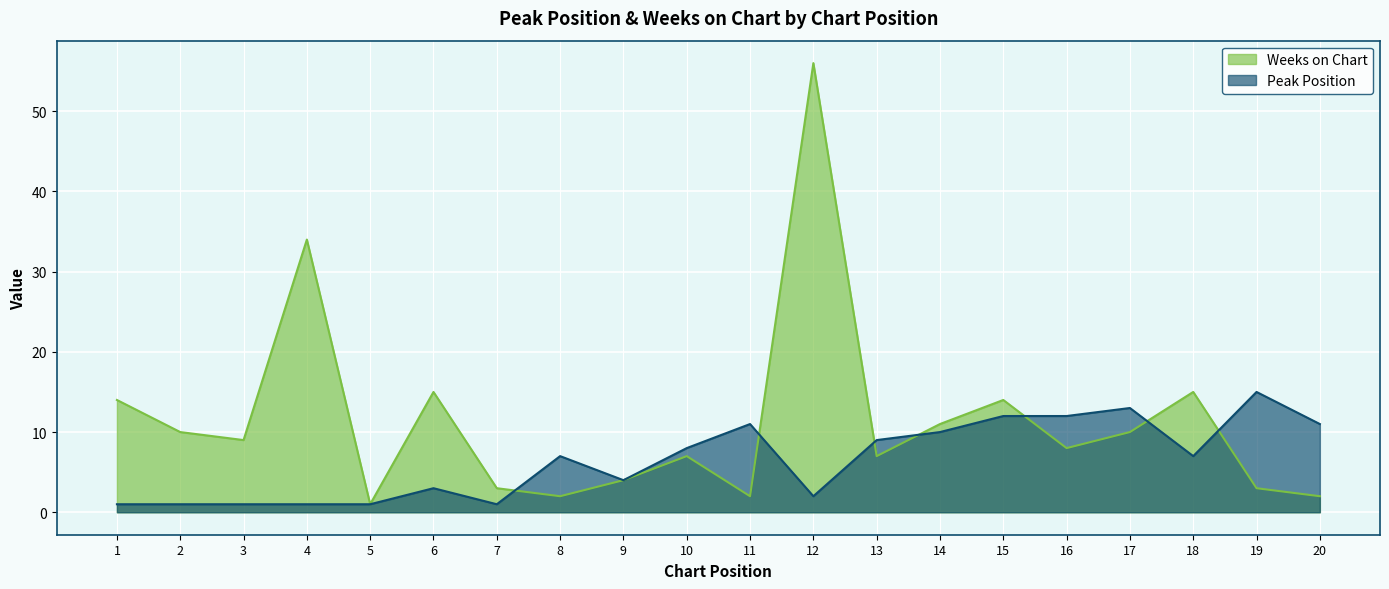

What is the total value across all series at 17?

23